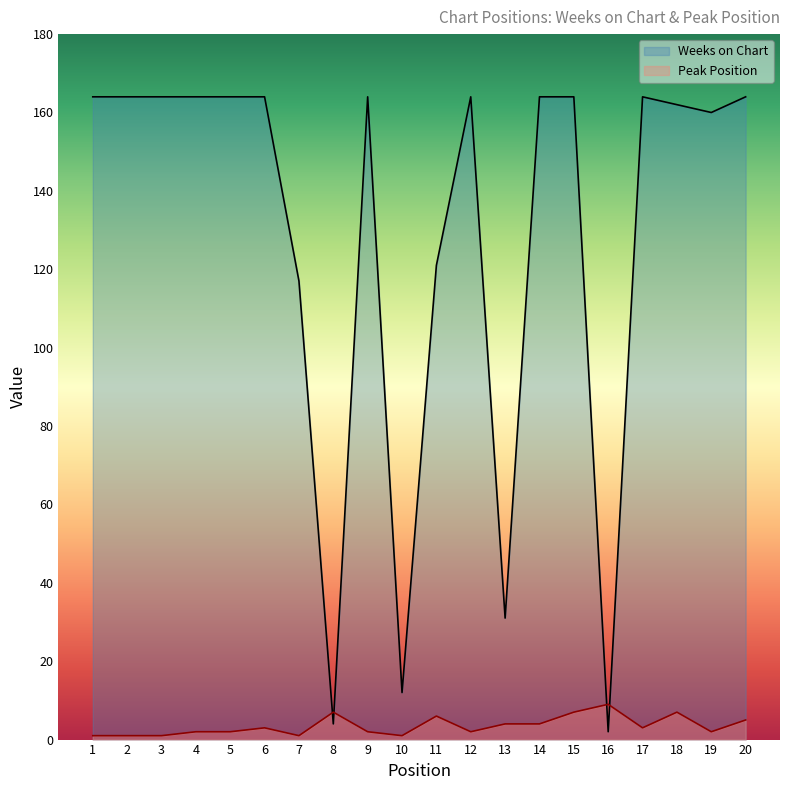

Reading left to right, transcribe all the data shown in this chart.

Weeks on Chart: 164	164	164	164	164	164	117	4	164	12	121	164	31	164	164	2	164	162	160	164
Peak Position: 1	1	1	2	2	3	1	7	2	1	6	2	4	4	7	9	3	7	2	5